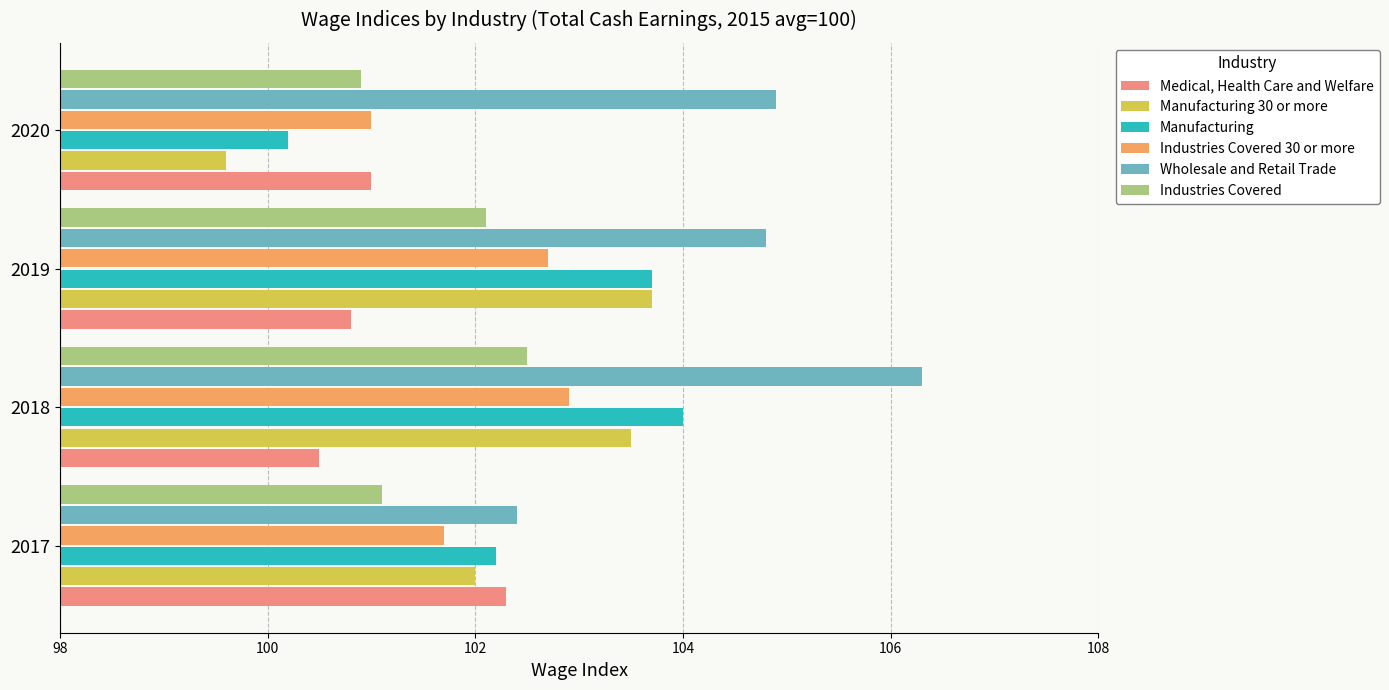

Is it true that Manufacturing equals 170.6 at 2018?

False